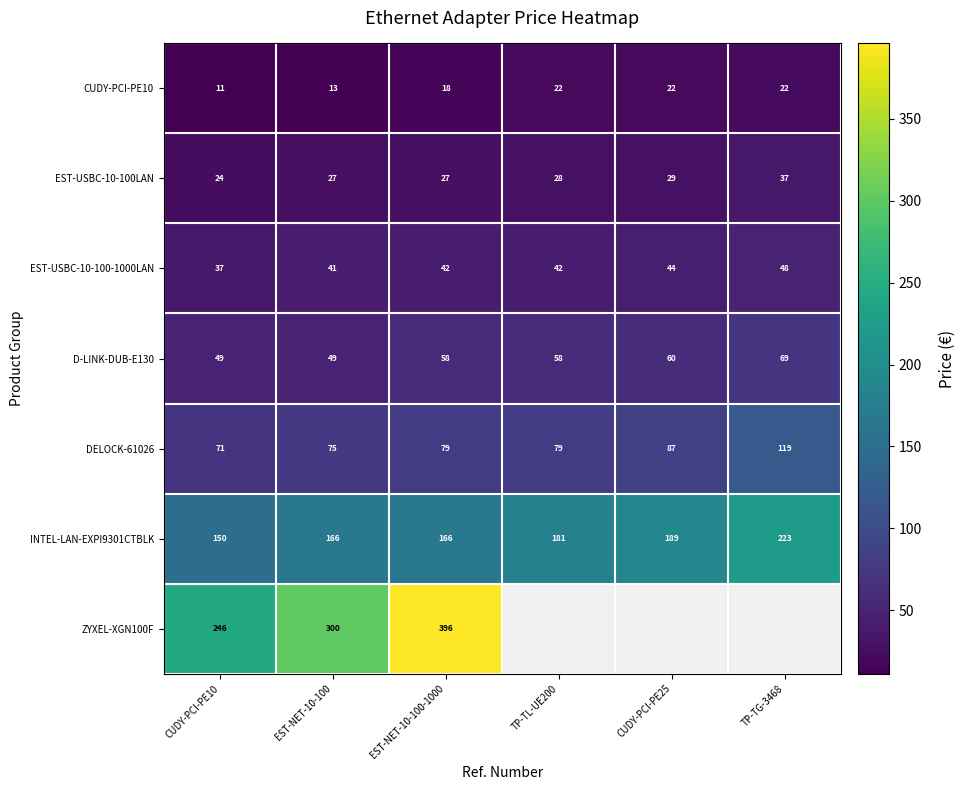

Between TP-TL-UE200 and CUDY-PCI-PE25, which is larger?

CUDY-PCI-PE25